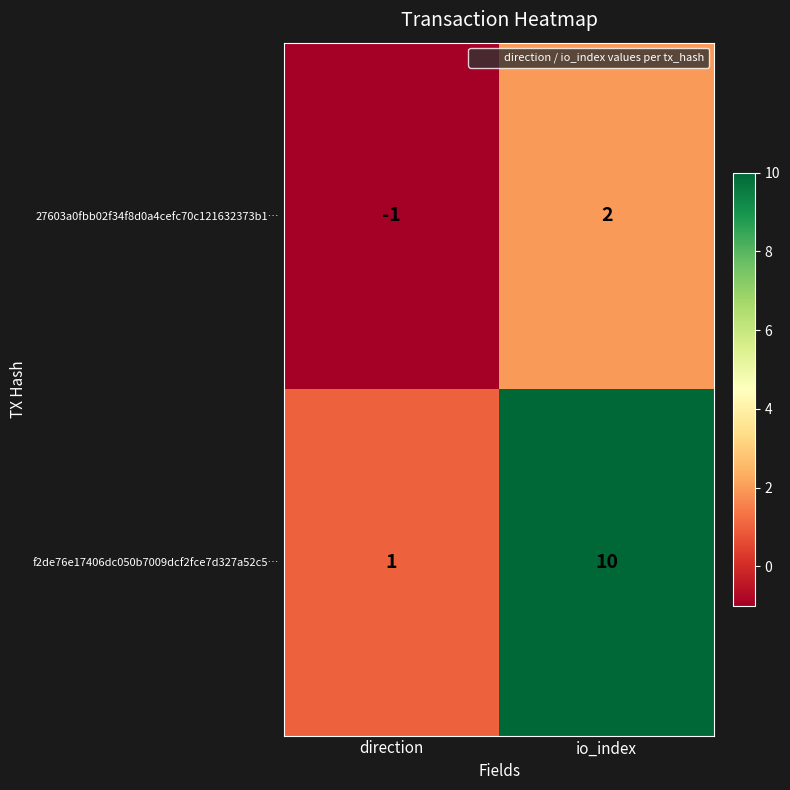

Is it true that 27603a0fbb02f34f8d0a4cefc70c121632373b1… equals 2 at io_index?

True